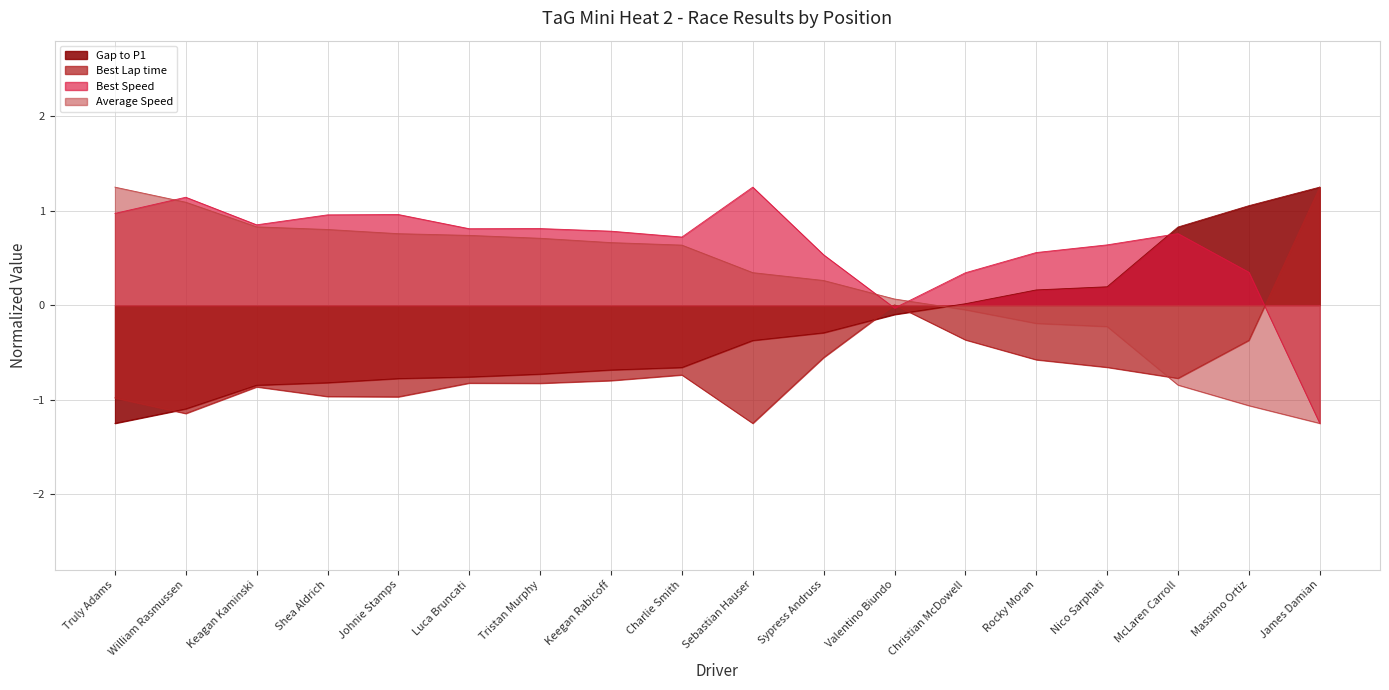

Reading left to right, extract all data points from this chart.

Gap to P1: -1.2	-1.1	-0.8	-0.8	-0.8	-0.8	-0.7	-0.7	-0.7	-0.4	-0.3	-0.1	0.0	0.2	0.2	0.8	1.1	1.2
Best Lap time: -1.0	-1.1	-0.9	-1.0	-1.0	-0.8	-0.8	-0.8	-0.7	-1.2	-0.6	0.0	-0.4	-0.6	-0.7	-0.8	-0.4	1.2
Best Speed: 1.0	1.1	0.9	1.0	1.0	0.8	0.8	0.8	0.7	1.2	0.5	-0.0	0.3	0.6	0.6	0.8	0.3	-1.2
Average Speed: 1.2	1.1	0.8	0.8	0.8	0.7	0.7	0.7	0.6	0.3	0.3	0.1	-0.0	-0.2	-0.2	-0.8	-1.1	-1.2